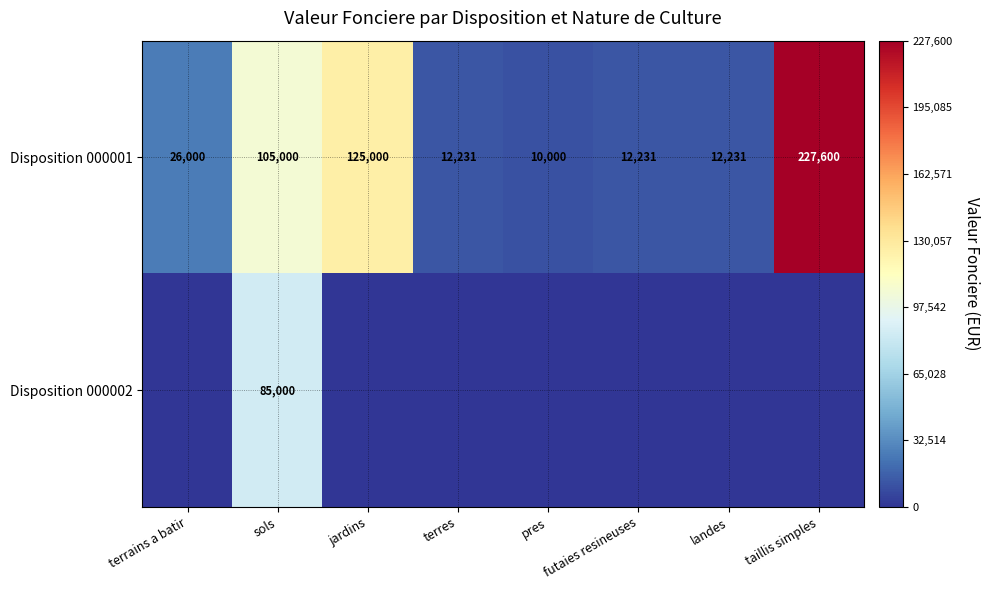

What is the total value across all series at sols?

190000